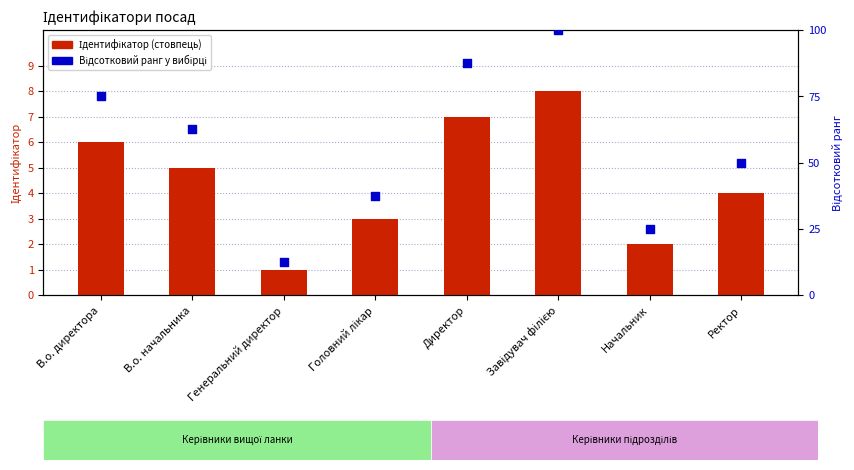

What is the total value across all series at В.о. начальника?

67.5